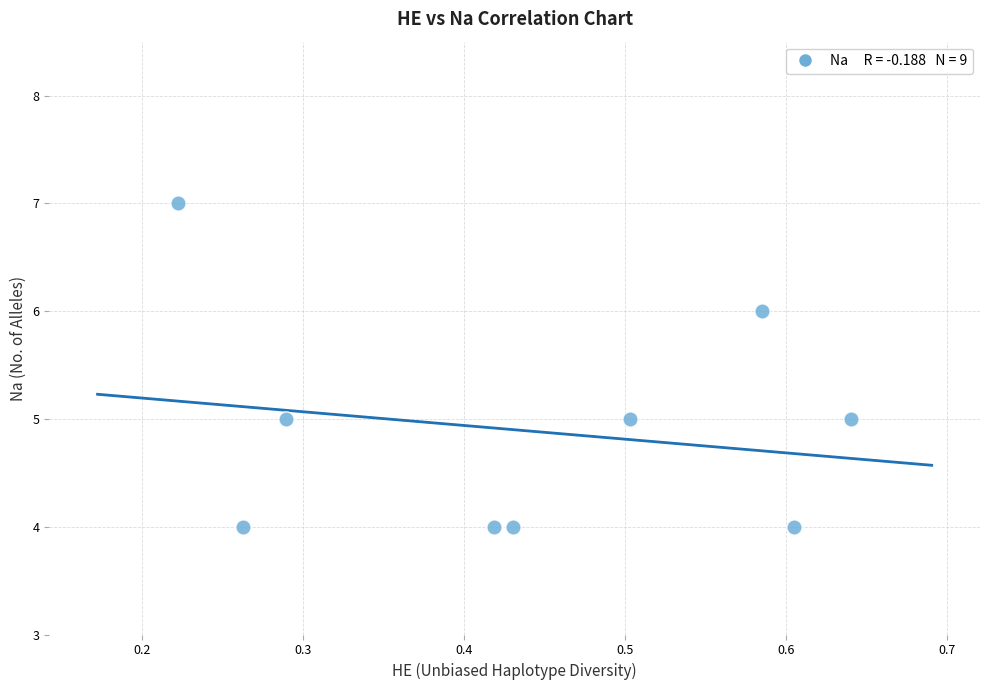

What is the average Y value?

5